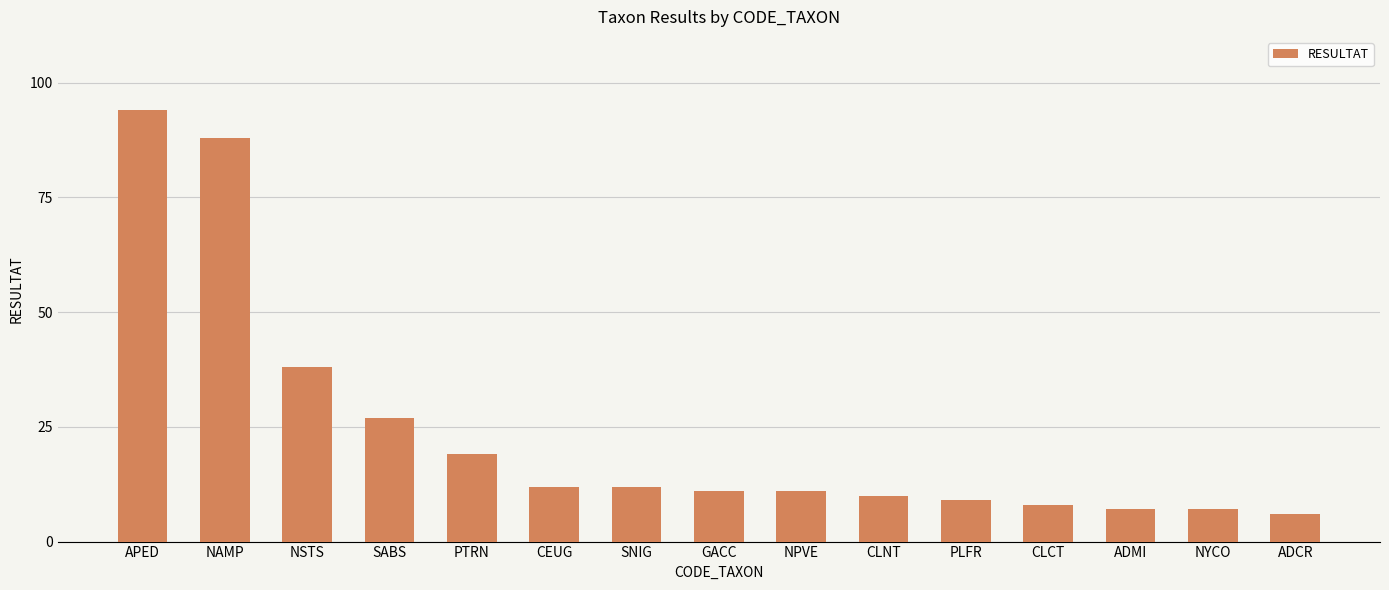

How many data points does each series have?

15